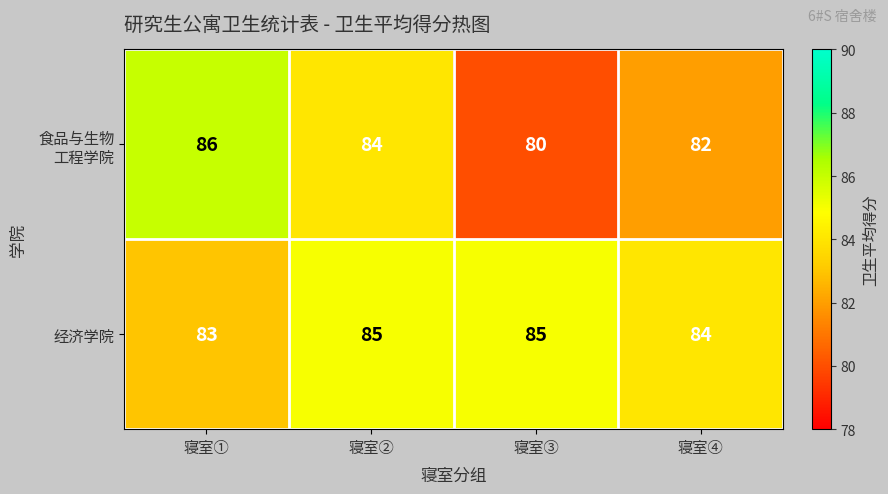

Count the number of categories in the chart.

4